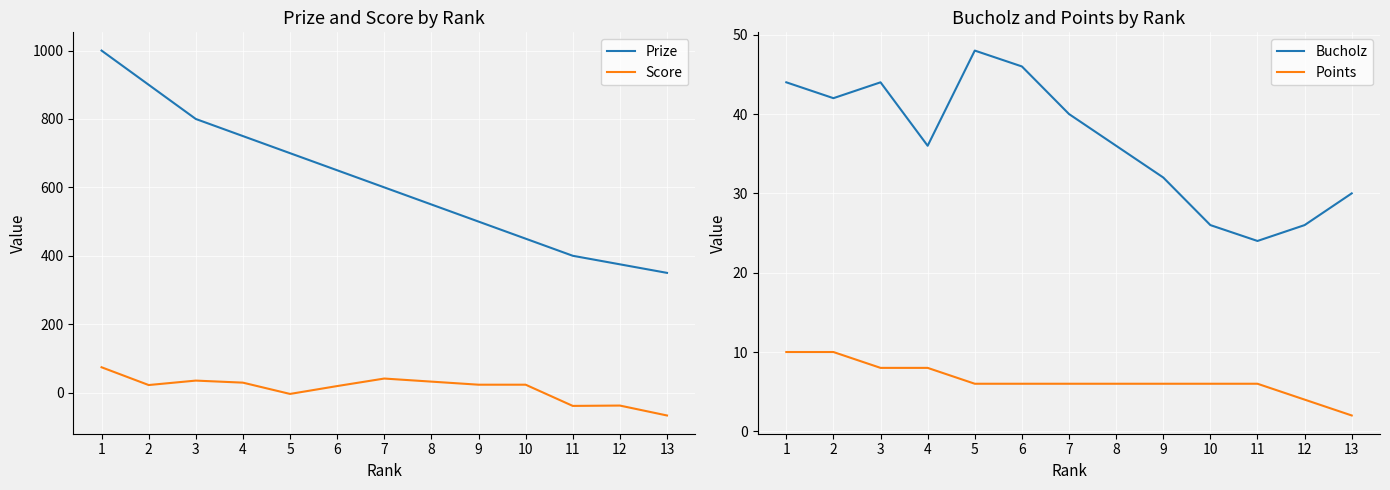

Which category has the lowest value in the Points series?

13